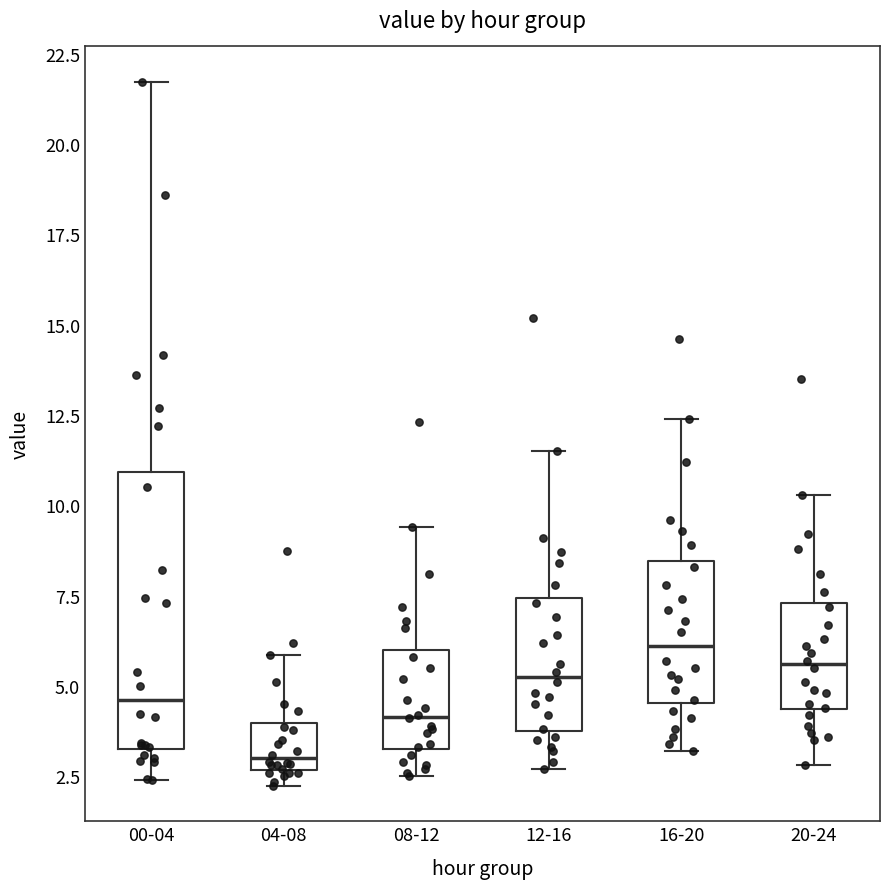

Reading left to right, read every box against the y-axis: the position of its median line, the range the box covers, and the ends of its whiskers. The values are not printed on the chart, so give them approximately, as read against the axis.

00-04: median 4.5, box 3.5 to 11.0, whiskers 2.5 to 21.5
04-08: median 3.0, box 2.5 to 4.0, whiskers 2.0 to 6.0
08-12: median 4.0, box 3.5 to 6.0, whiskers 2.5 to 9.5
12-16: median 5.5, box 4.0 to 7.5, whiskers 2.5 to 11.5
16-20: median 6.0, box 4.5 to 8.5, whiskers 3.0 to 12.5
20-24: median 5.5, box 4.5 to 7.5, whiskers 3.0 to 10.5